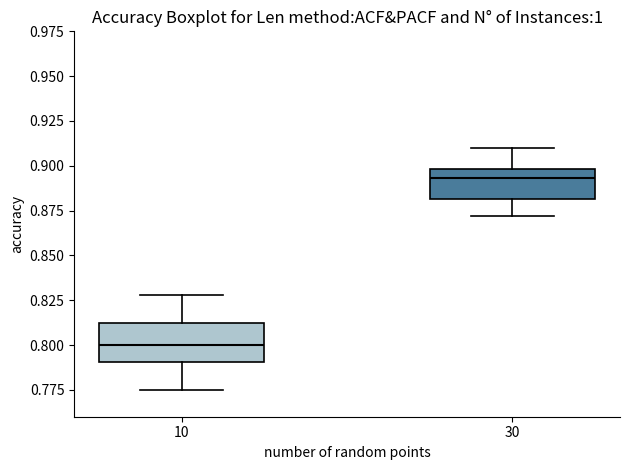

Where is the upper edge of the box at x = 30 on the y-axis? The values are not printed on the chart, so give them approximately, as read against the axis.

0.900